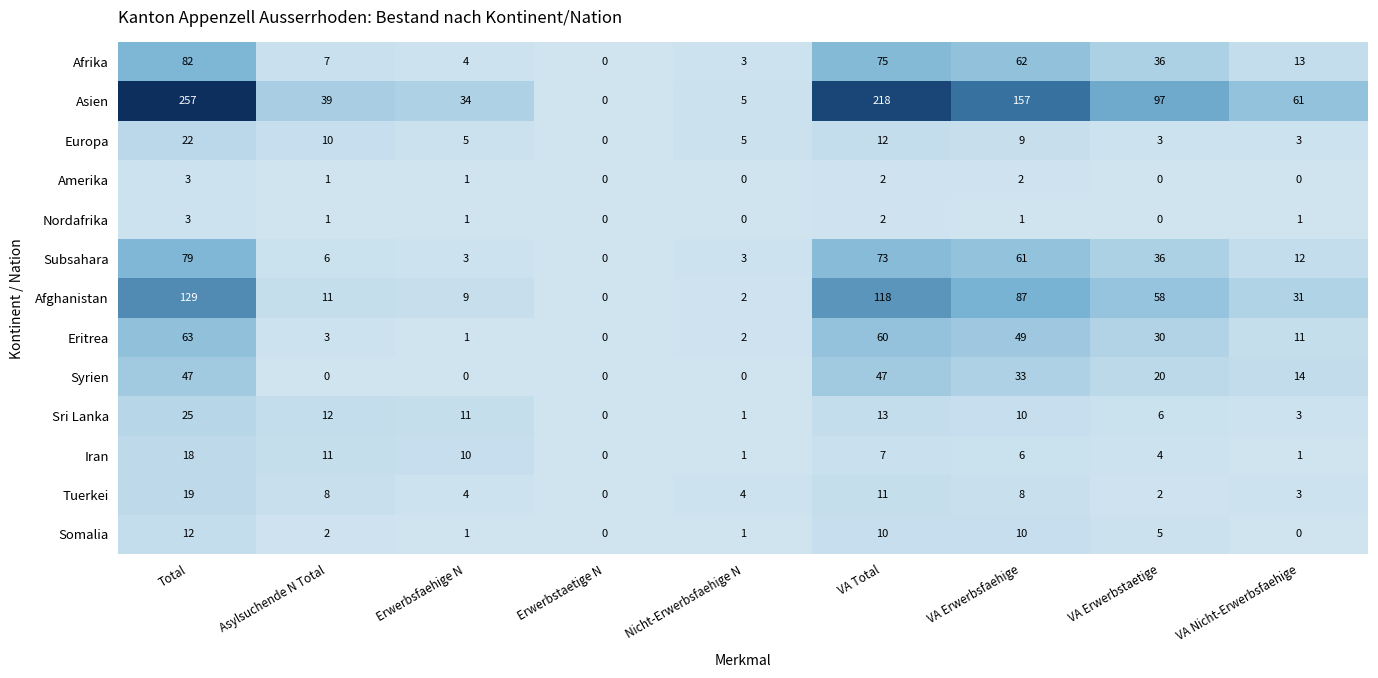

The value of Asien at Total is 115. True or false?

False